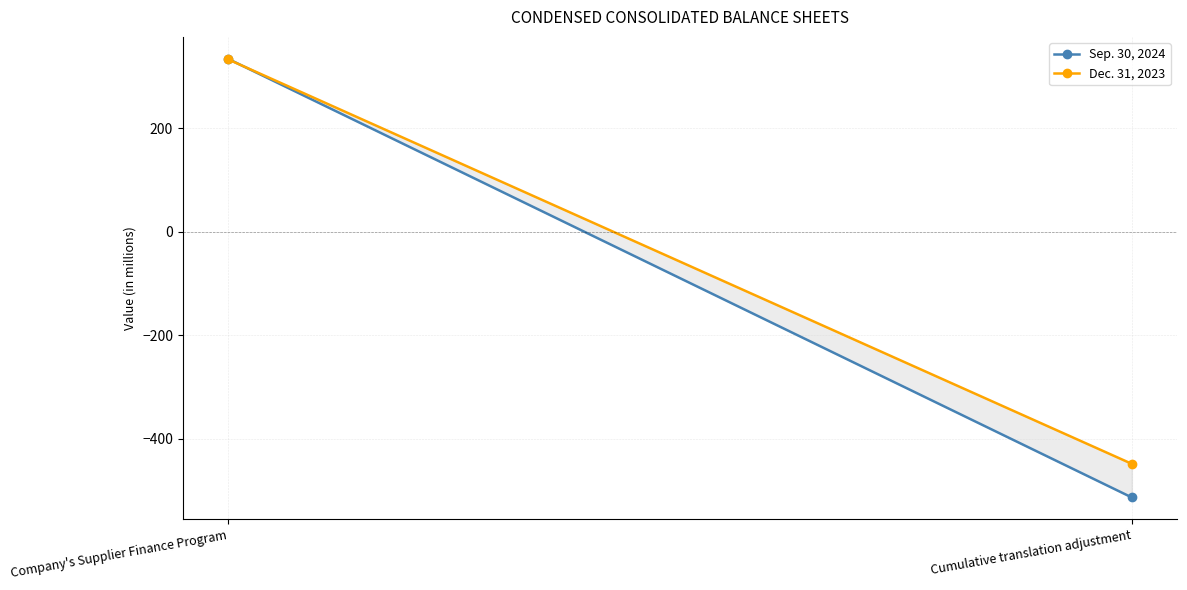

The value of Sep. 30, 2024 at Cumulative translation adjustment is -291. True or false?

False